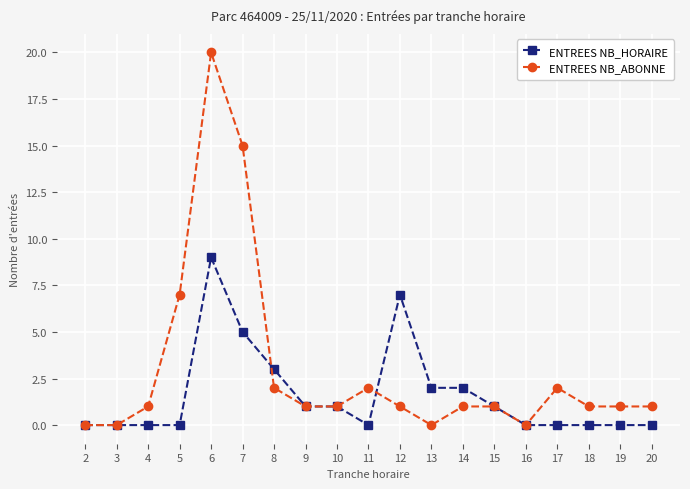

What is the value of the ENTREES NB_ABONNE point at the 17th from the left?

1